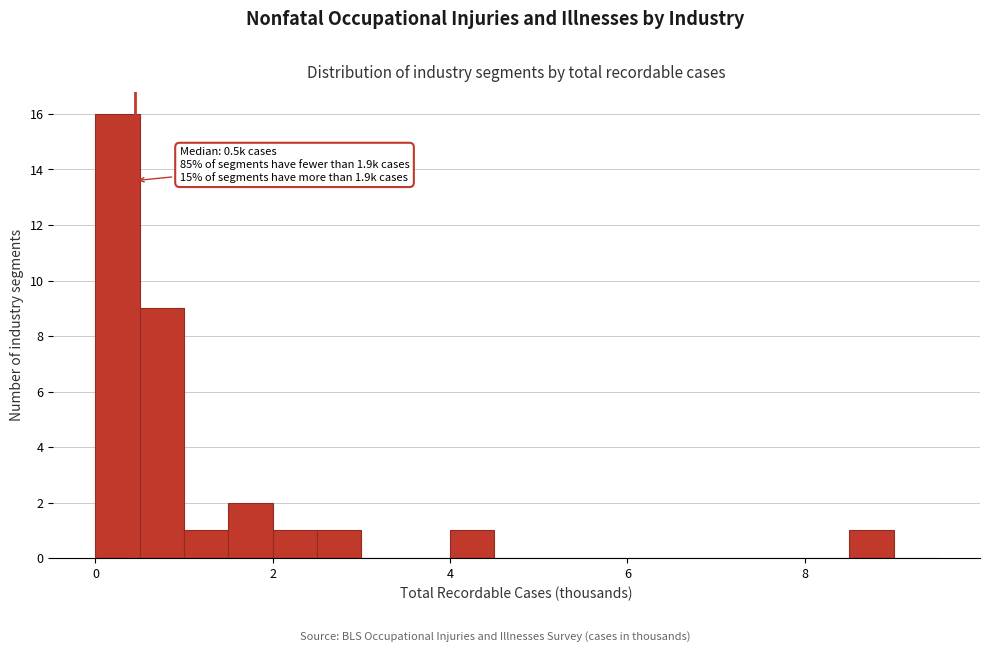

Read against the x-axis, roughly where is the centre of the tallest bar?

0.2